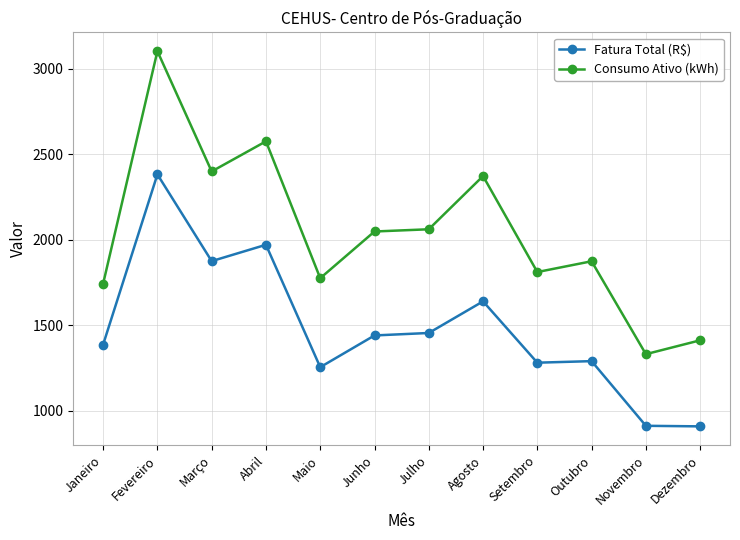

True or false: Fatura Total (R$) and Consumo Ativo (kWh) cross at least once.

False